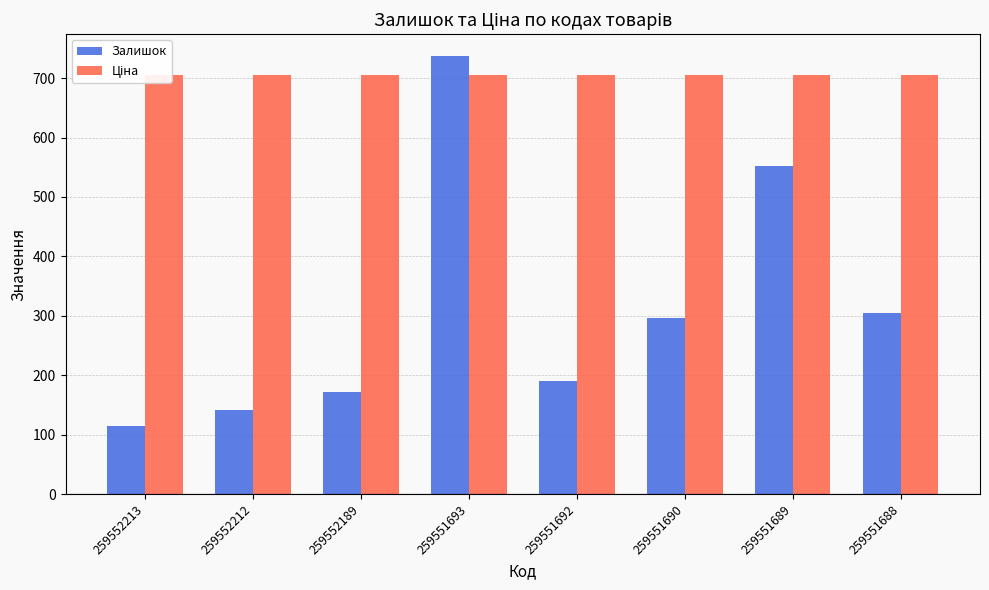

Count the number of categories in the chart.

8